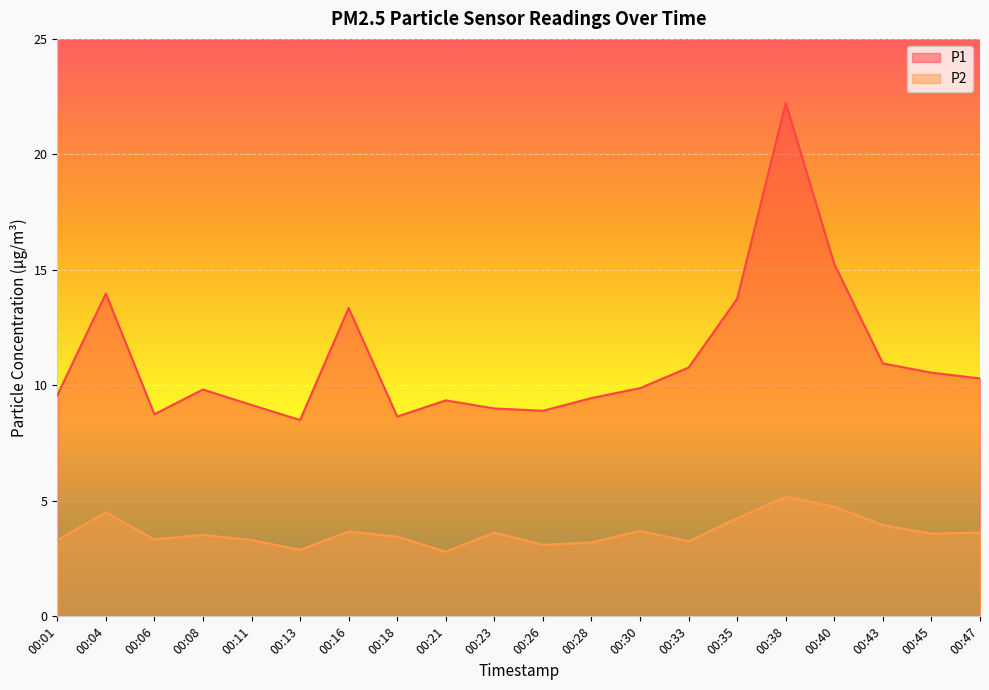

In P1, how many points are higher than both neighbors (excluding endpoints)?

5